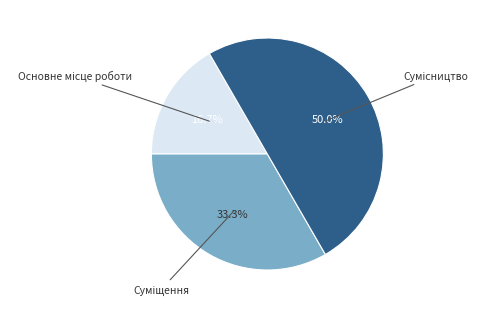

How many segments does this pie chart have?

3